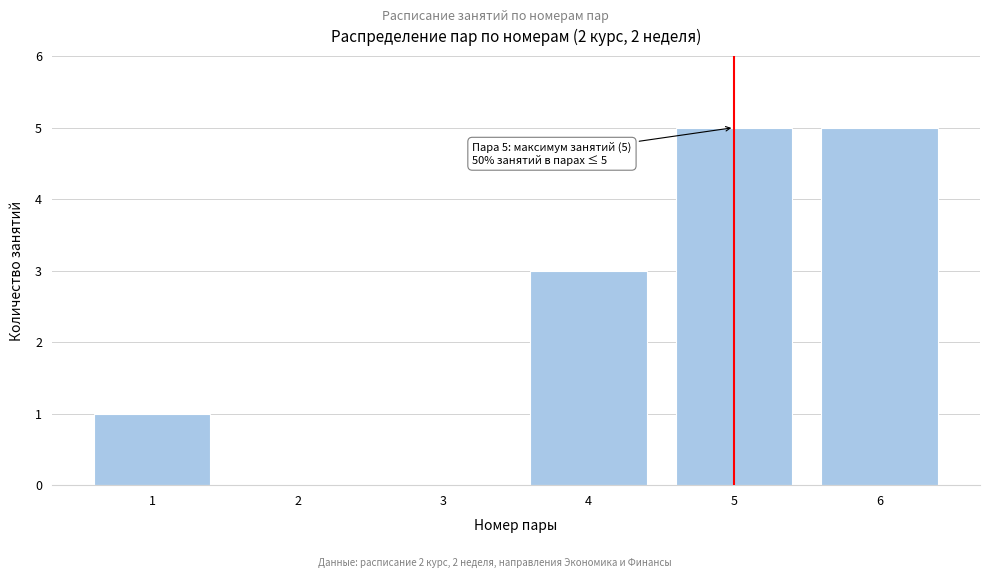

Reading left to right, extract all data points from this chart.

1=1	2=0	3=0	4=3	5=5	6=5